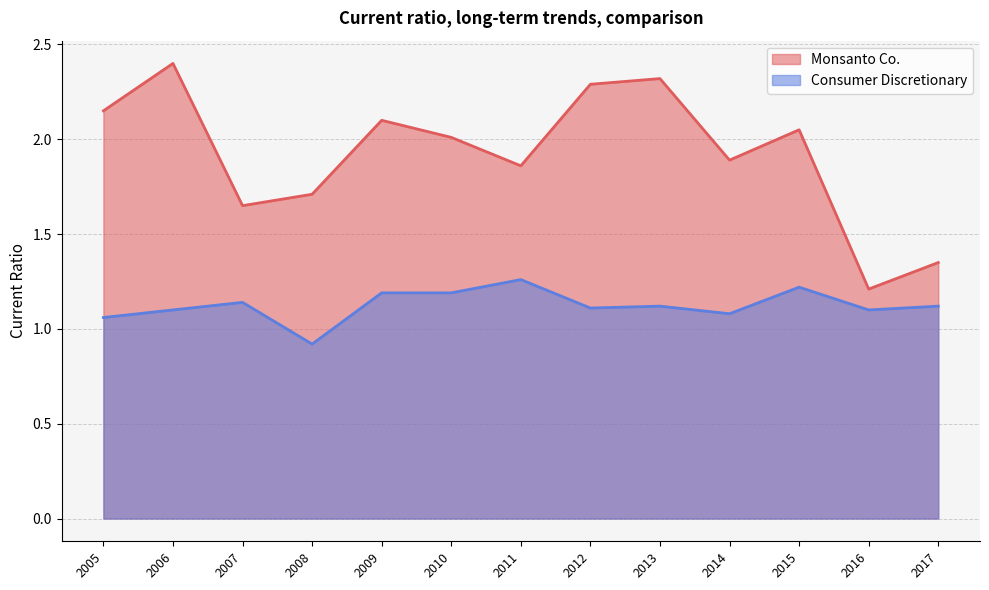

Where is Monsanto Co. nearest to the value 1?

2016